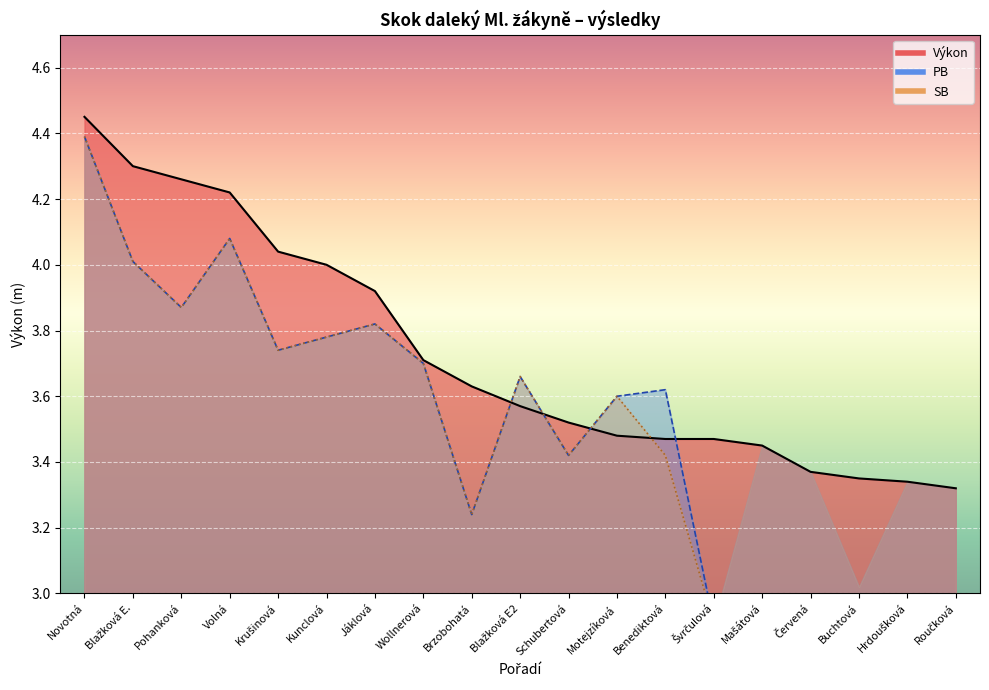

Reading right to left, extract all data points from this chart.

3.3	3.3	3.4	3.4	3.5	3.5	3.5	3.5	3.5	3.6	3.6	3.7	3.9	4.0	4.0	4.2	4.3	4.3	4.5